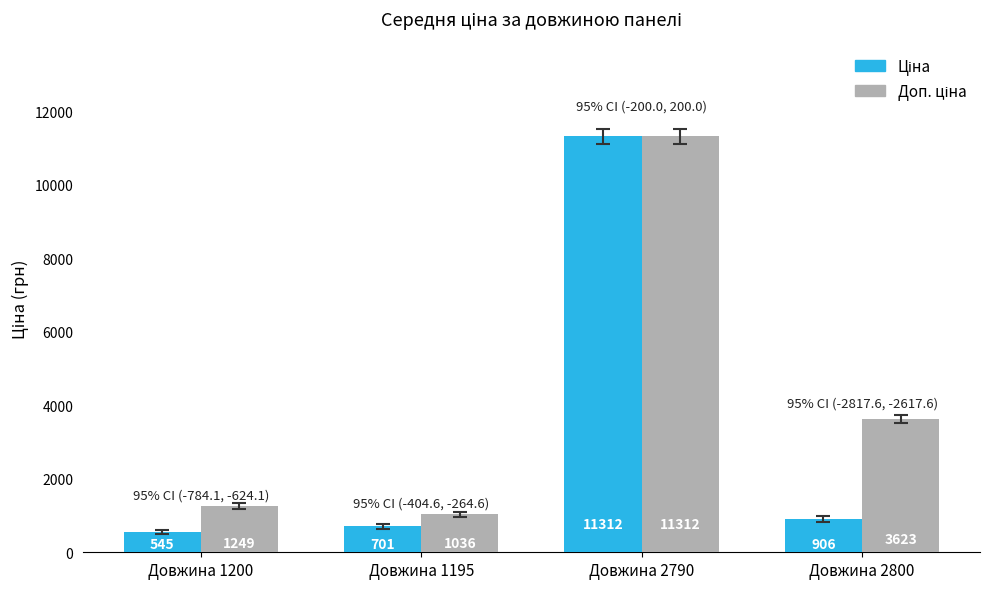

What position from the left is Довжина 2800?

4